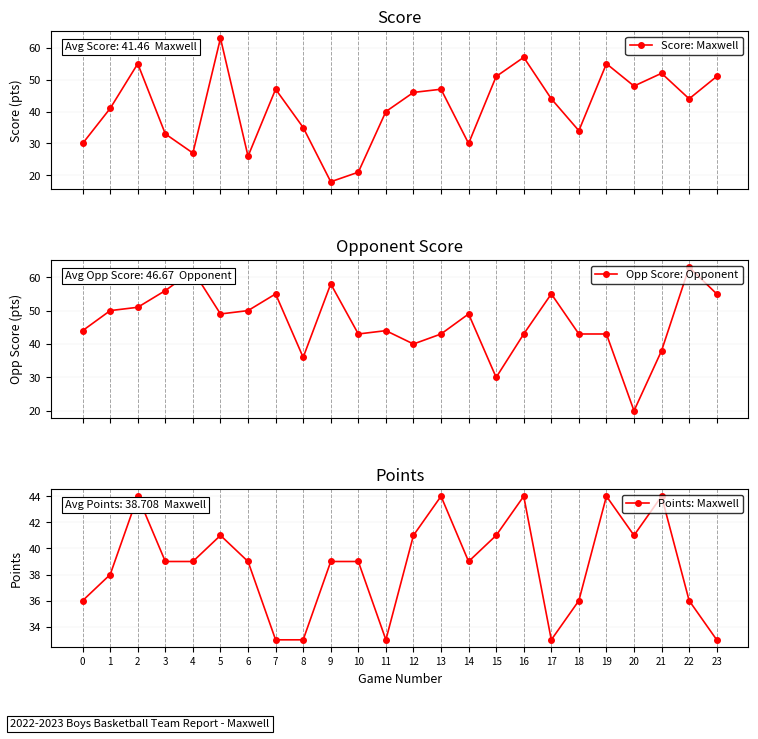

Which series changed the most between 3 and 21?

Score: Maxwell